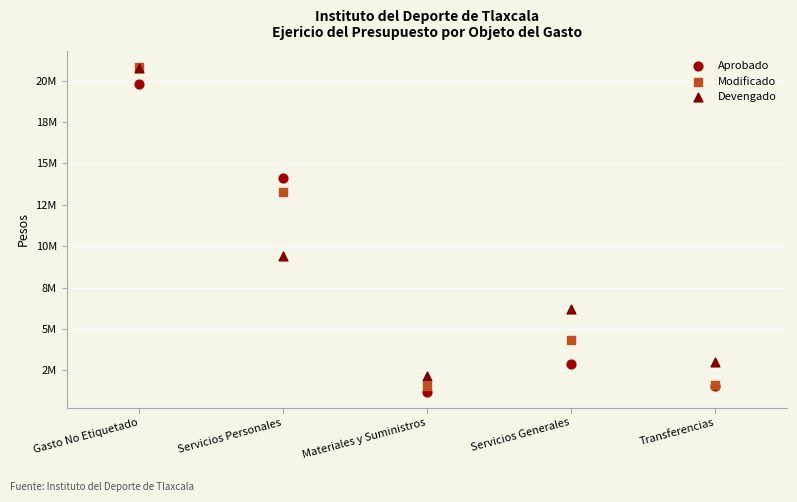

Which series has the widest spread of Y values?

Modificado